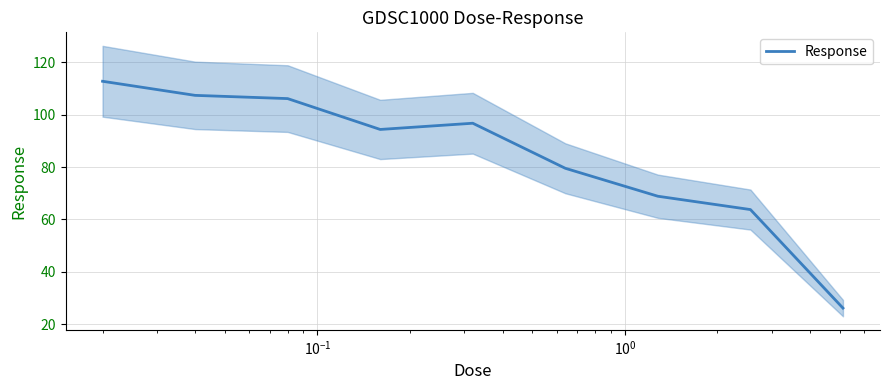

How many lines are shown in the chart?

1